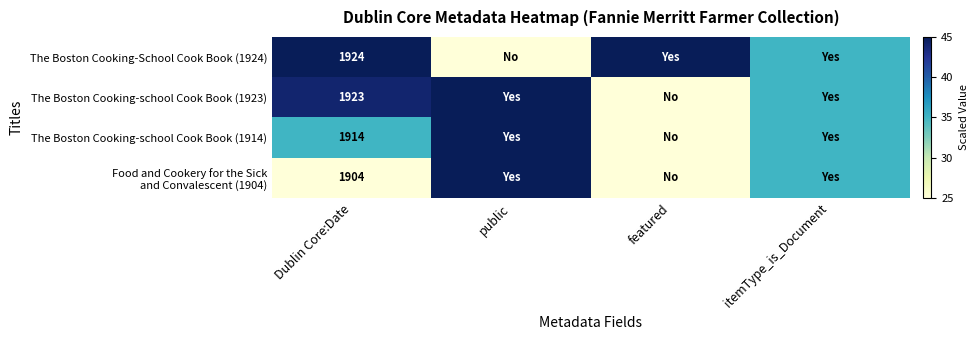

True or false: The Boston Cooking-school Cook Book (1923) has a value of 1923 at Dublin Core:Date.

True